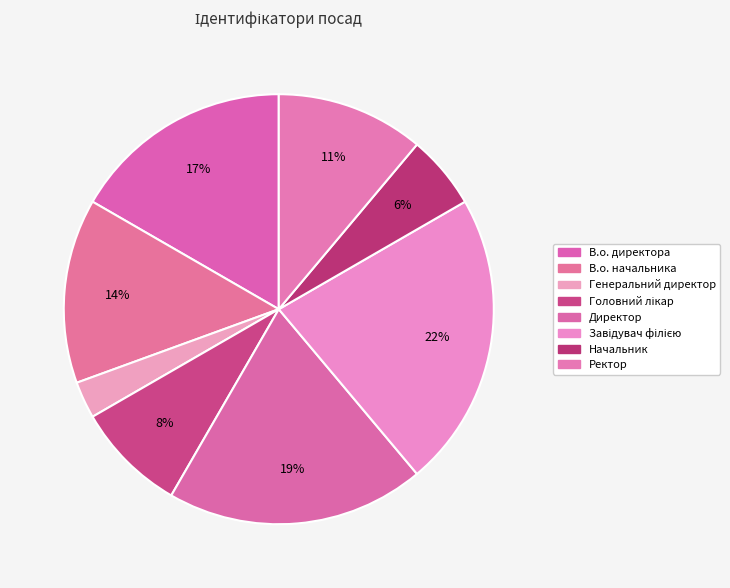

What percentage is the Головний лікар slice, to the nearest percent?

8%